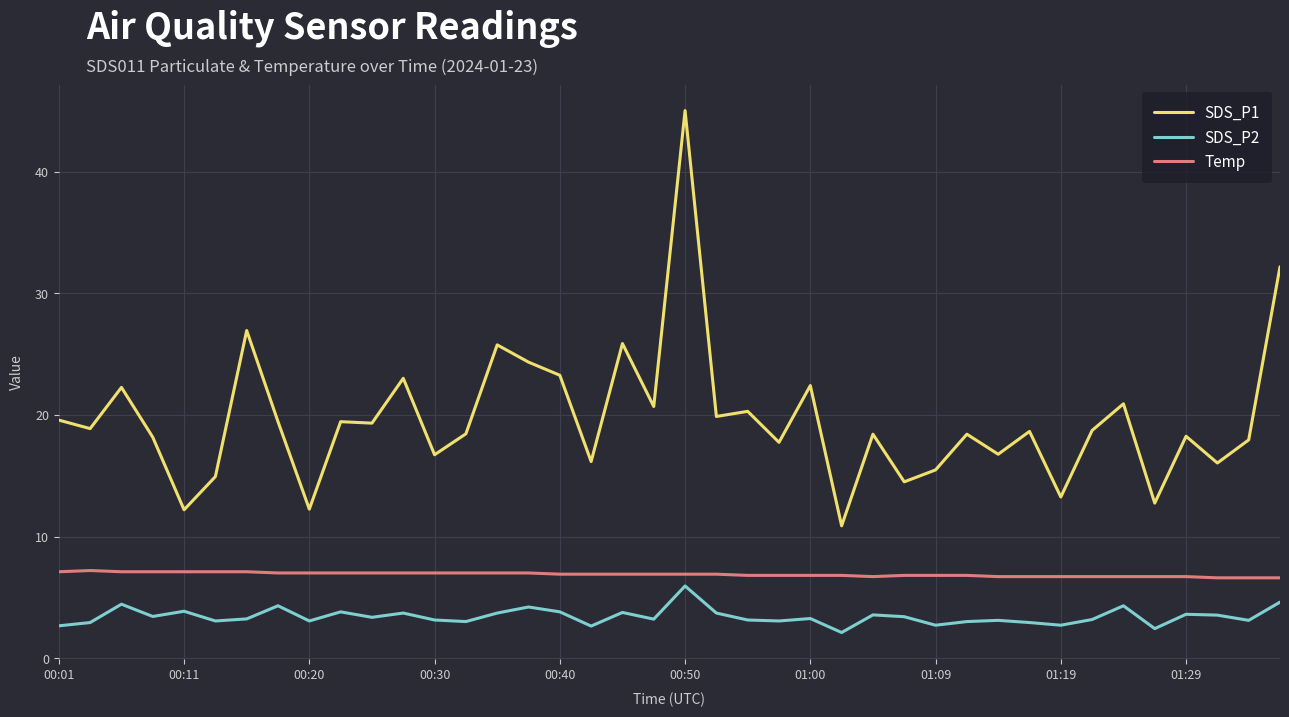

Rank the series by their average value, from highest to lowest.

SDS_P1, Temp, SDS_P2